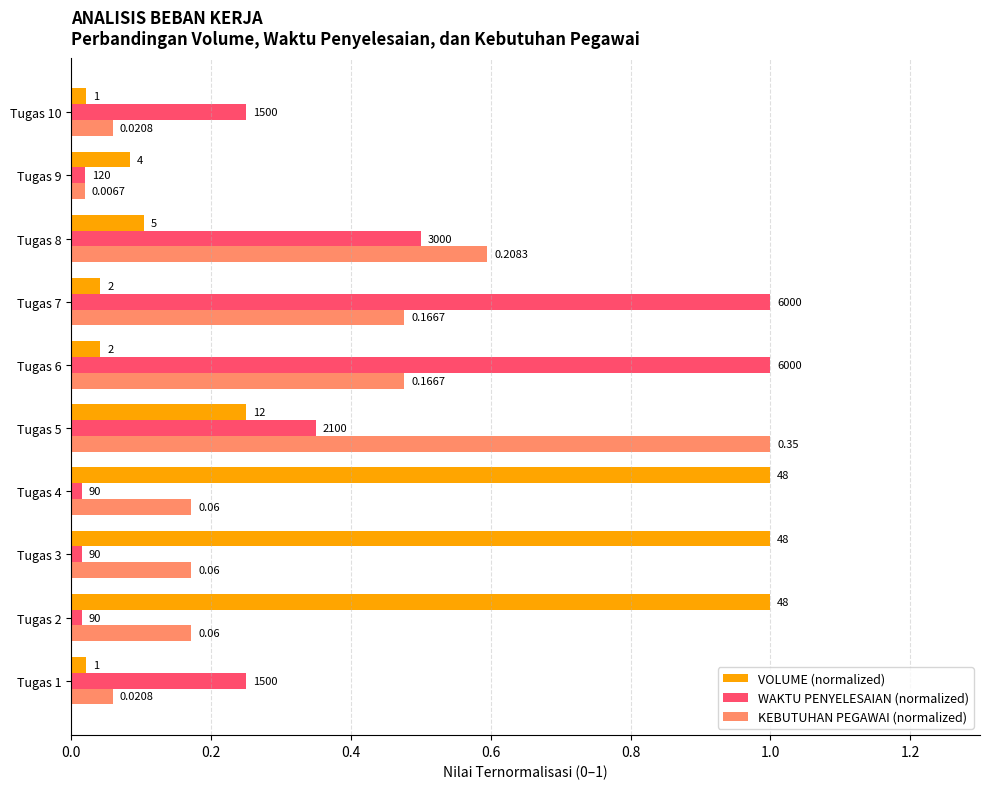

List the series in order of their peak value, lowest first.

VOLUME (normalized), WAKTU PENYELESAIAN (normalized), KEBUTUHAN PEGAWAI (normalized)